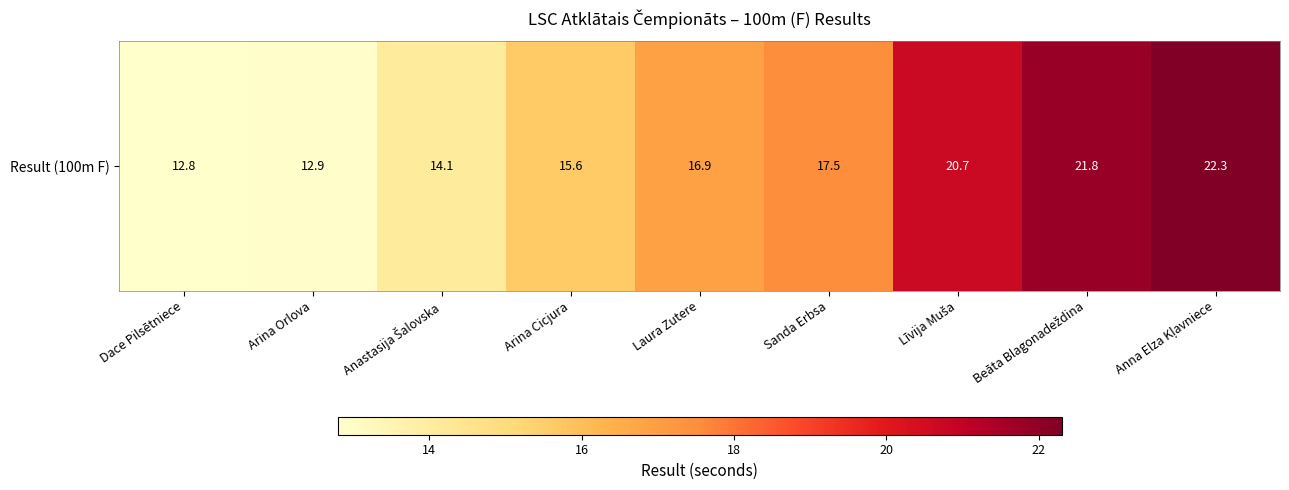

True or false: the data shows 23.9 at Sanda Erbsa.

False